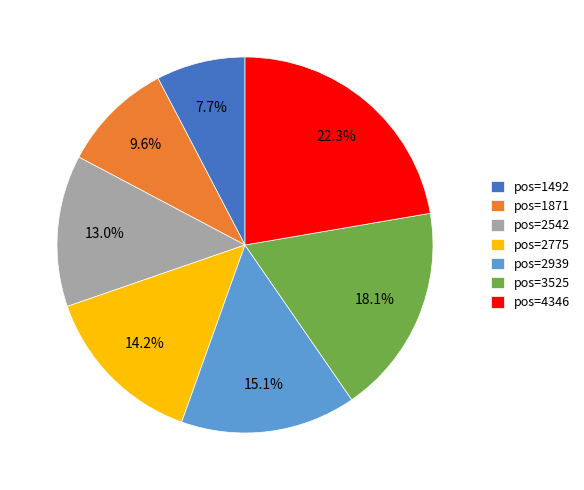

Do pos=1871 and pos=1492 together represent more than half of the pie?

No